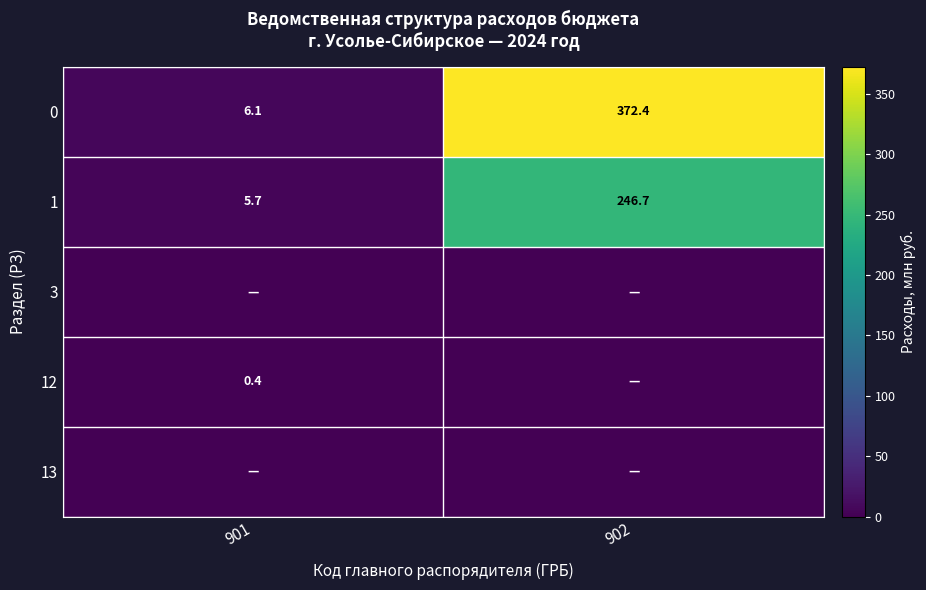

What is the sum of all 1 values?

252.4